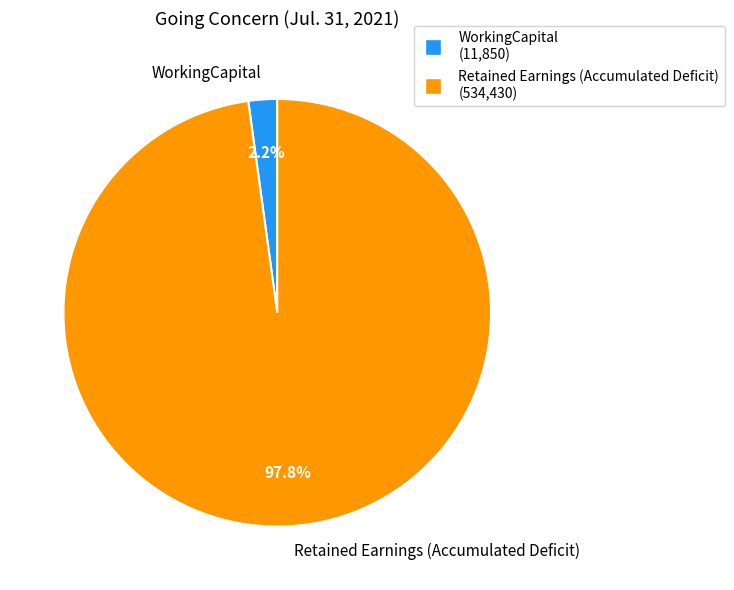

To the nearest percent, what percentage of the pie is WorkingCapital?

2%